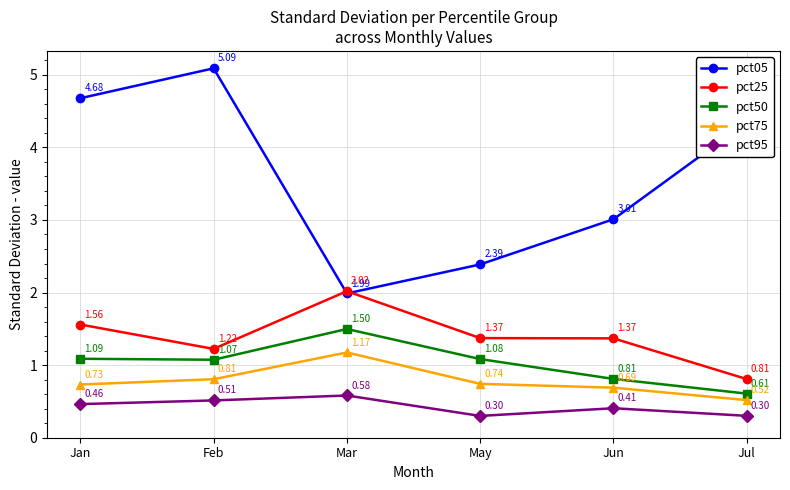

The value of pct75 at Feb is 0.4. True or false?

False